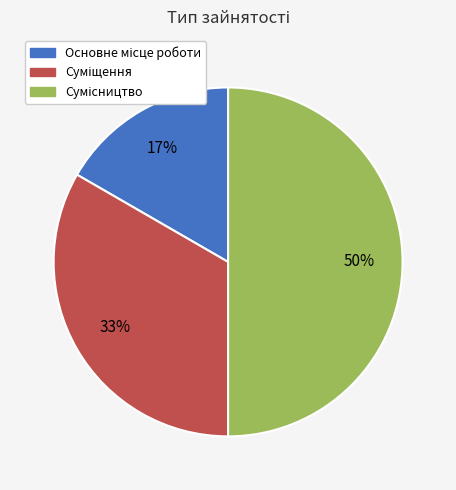

How many slices are in this pie chart?

3